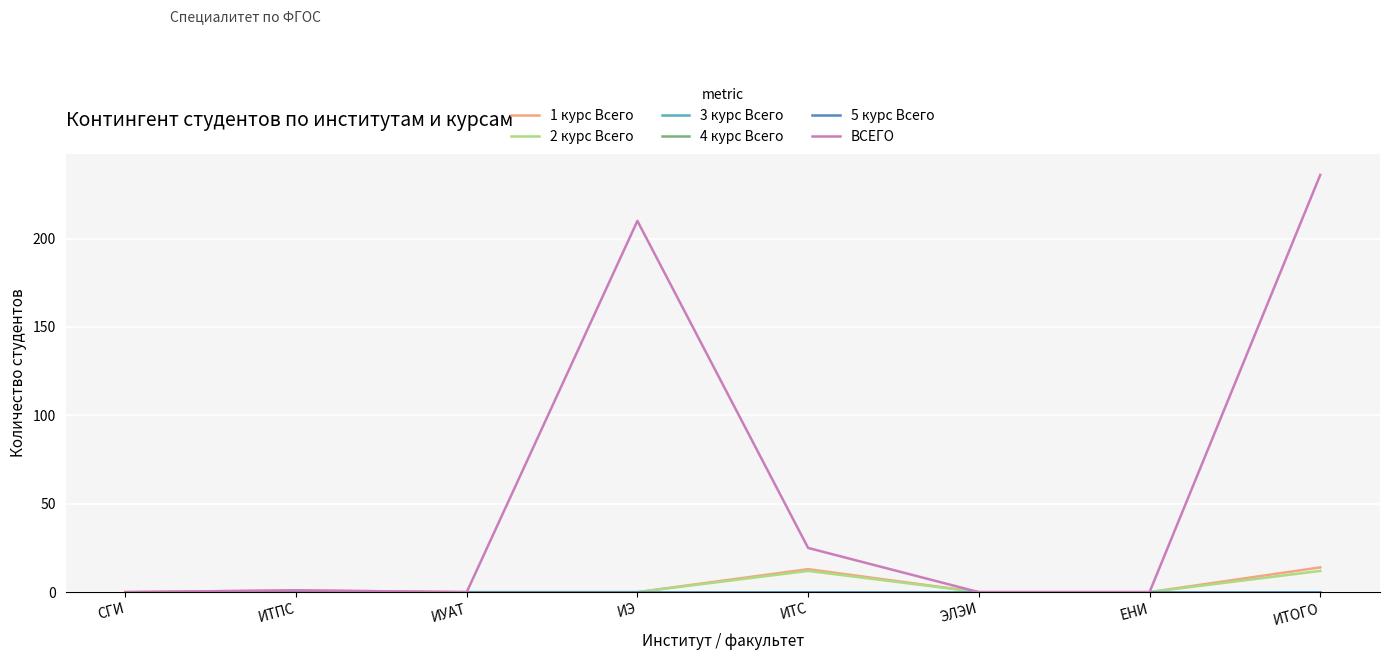

What is the total value across all series at ИТС?

50